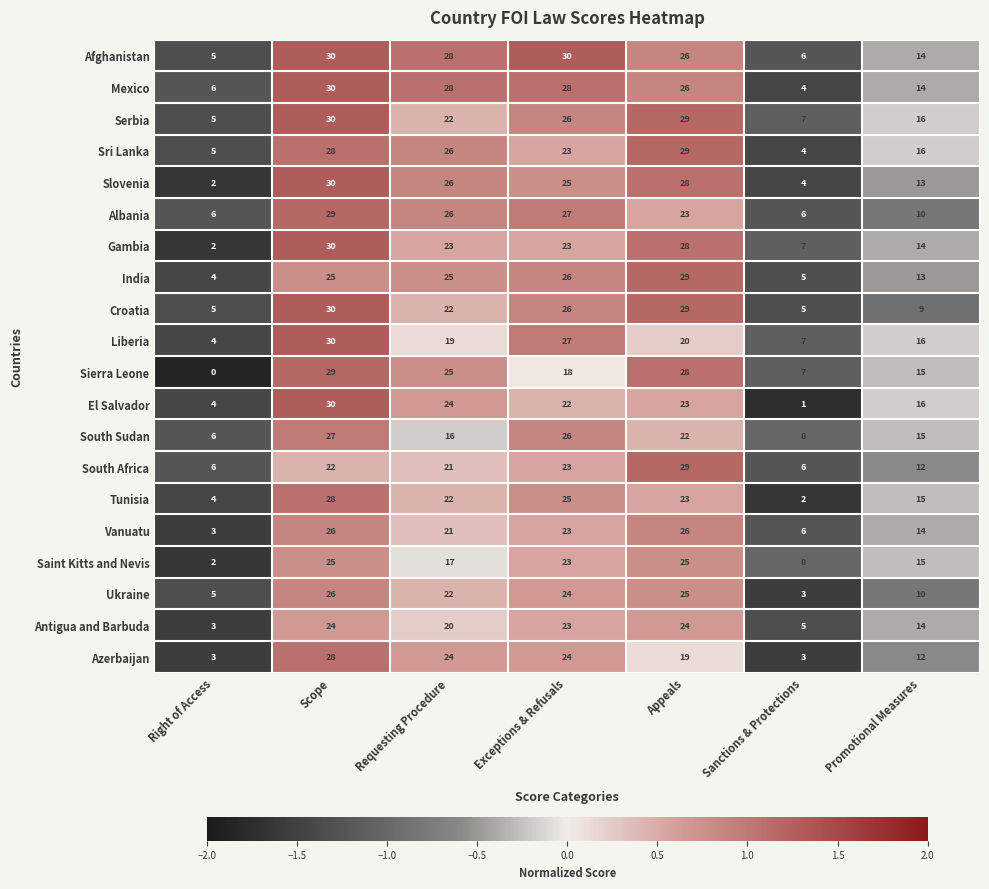

What is the total value across all series at Sanctions & Protections?

104